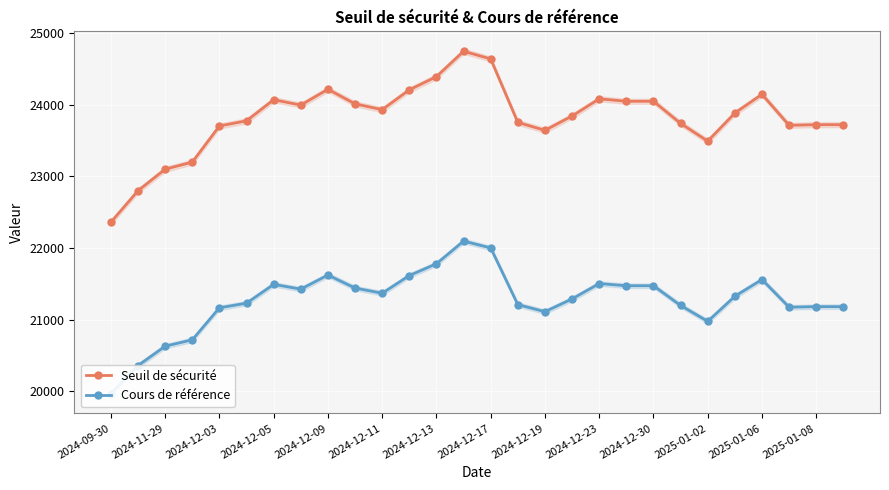

True or false: Seuil de sécurité and Cours de référence cross at least once.

False